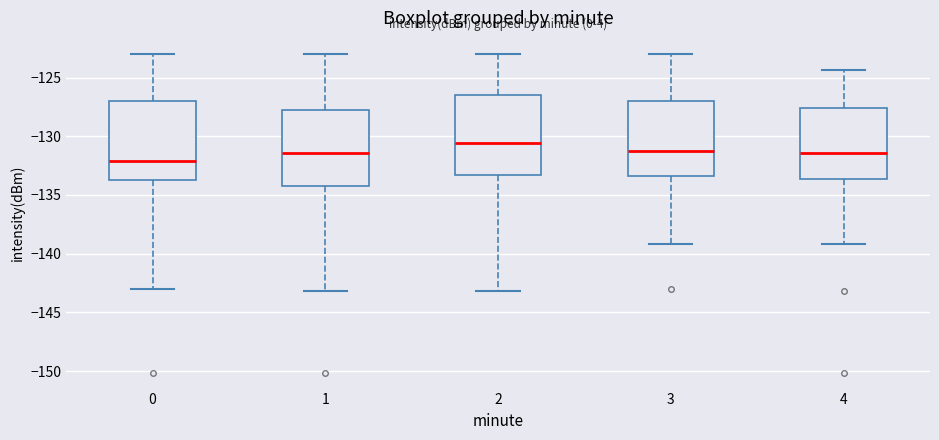

Where does the lower whisker of the box at x = 0 end on the y-axis? The values are not printed on the chart, so give them approximately, as read against the axis.

-143.0